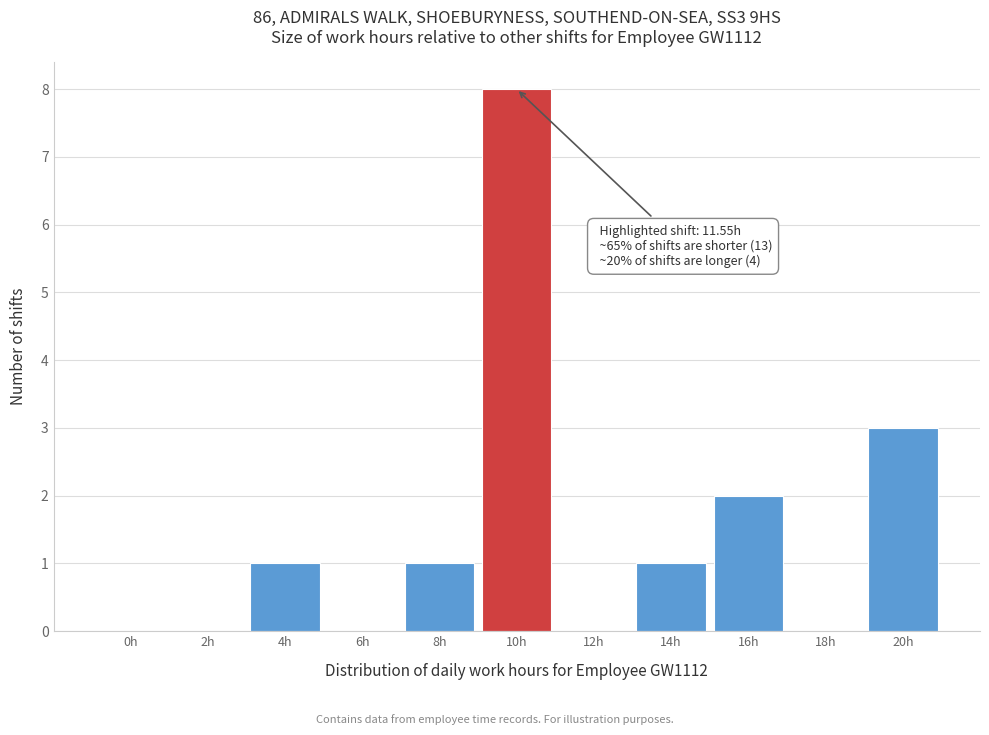

Reading left to right, extract all data points from this chart.

0h=0	2h=0	4h=1	6h=0	8h=1	10h=8	12h=0	14h=1	16h=2	18h=0	20h=3